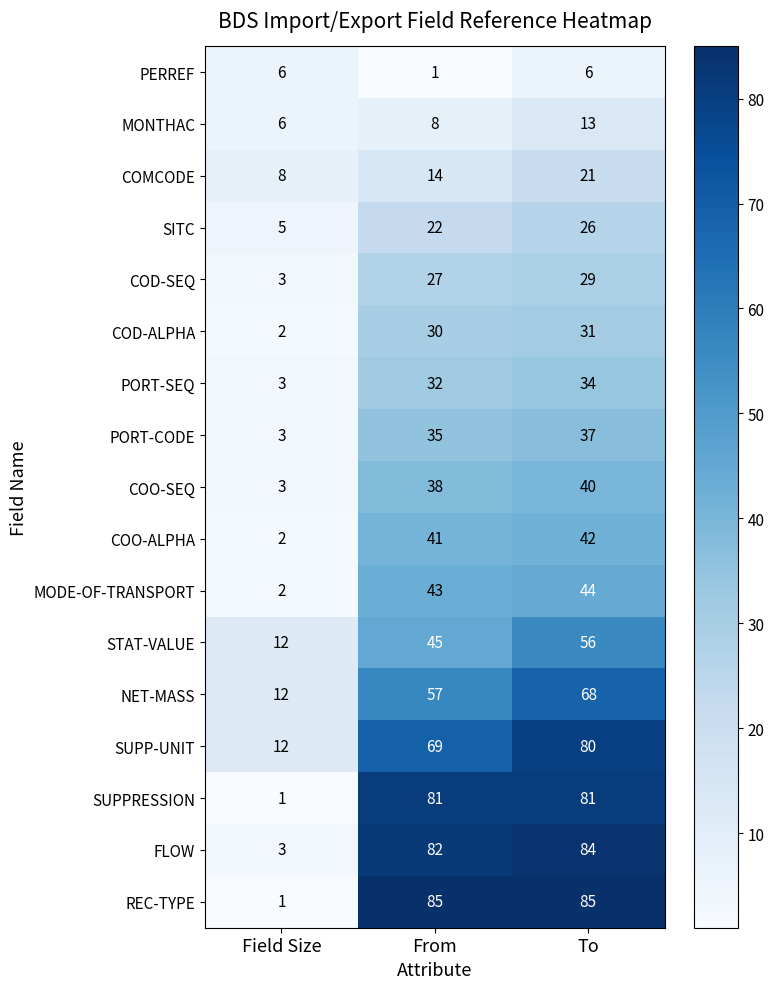

The value of PERREF at To is 6. True or false?

True